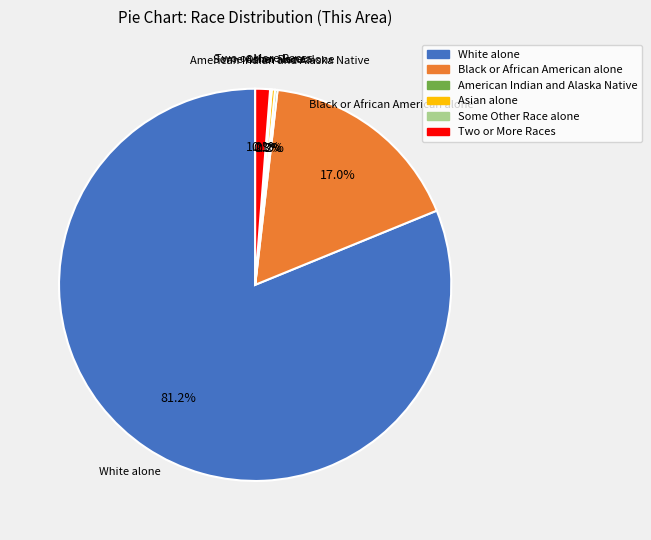

Is there a majority slice in this chart?

Yes